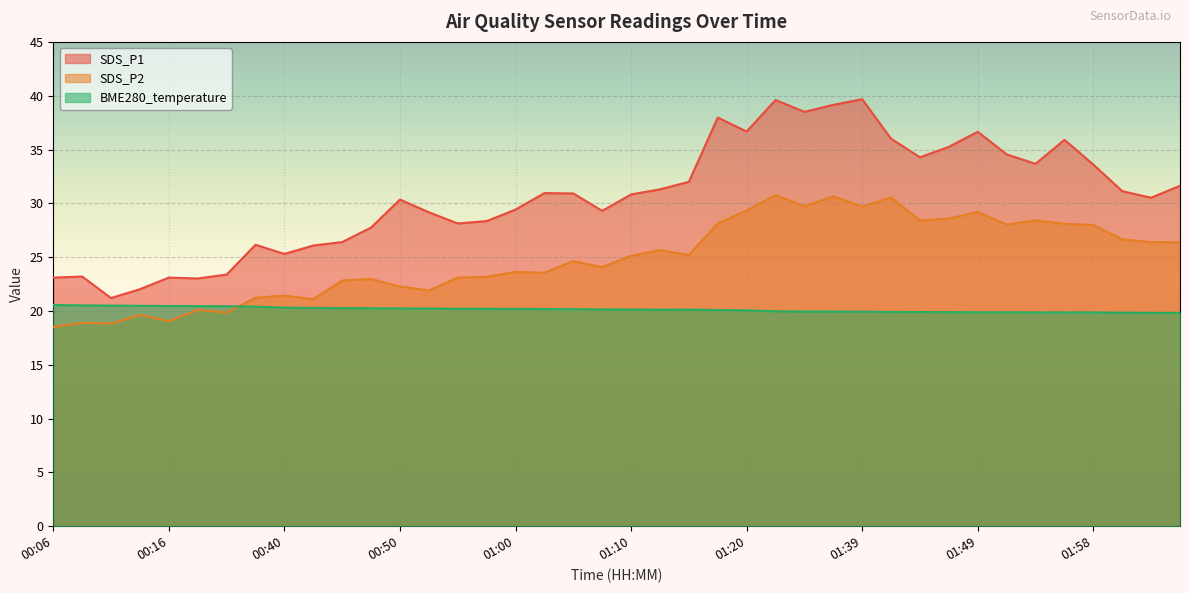

Reading right to left, list all the values displayed in this chart.

SDS_P1: 02:06=31.6	02:03=30.5	02:01=31.1	01:58=33.6	01:56=35.9	01:54=33.7	01:51=34.5	01:49=36.6	01:46=35.2	01:44=34.3	01:41=36.0	01:39=39.7	01:36=39.1	01:34=38.5	01:31=39.6	01:20=36.7	01:17=38.0	01:15=32.0	01:12=31.3	01:10=30.8	01:07=29.3	01:05=30.9	01:02=30.9	01:00=29.4	00:57=28.4	00:55=28.1	00:52=29.2	00:50=30.4	00:47=27.8	00:45=26.4	00:42=26.1	00:40=25.3	00:26=26.1	00:21=23.4	00:18=23.0	00:16=23.1	00:13=22.0	00:11=21.2	00:08=23.2	00:06=23.1
SDS_P2: 02:06=26.4	02:03=26.4	02:01=26.6	01:58=28.0	01:56=28.1	01:54=28.4	01:51=28.0	01:49=29.2	01:46=28.6	01:44=28.4	01:41=30.6	01:39=29.7	01:36=30.6	01:34=29.7	01:31=30.8	01:20=29.3	01:17=28.1	01:15=25.2	01:12=25.6	01:10=25.1	01:07=24.1	01:05=24.6	01:02=23.6	01:00=23.6	00:57=23.2	00:55=23.1	00:52=21.9	00:50=22.3	00:47=23.0	00:45=22.8	00:42=21.1	00:40=21.4	00:26=21.2	00:21=19.9	00:18=20.1	00:16=19.1	00:13=19.6	00:11=18.8	00:08=18.9	00:06=18.5
BME280_temperature: 02:06=19.8	02:03=19.8	02:01=19.8	01:58=19.9	01:56=19.9	01:54=19.9	01:51=19.9	01:49=19.9	01:46=19.9	01:44=19.9	01:41=19.9	01:39=19.9	01:36=19.9	01:34=19.9	01:31=20.0	01:20=20.1	01:17=20.1	01:15=20.1	01:12=20.1	01:10=20.1	01:07=20.1	01:05=20.2	01:02=20.2	01:00=20.2	00:57=20.2	00:55=20.2	00:52=20.2	00:50=20.2	00:47=20.2	00:45=20.3	00:42=20.3	00:40=20.3	00:26=20.4	00:21=20.4	00:18=20.4	00:16=20.5	00:13=20.5	00:11=20.5	00:08=20.5	00:06=20.6